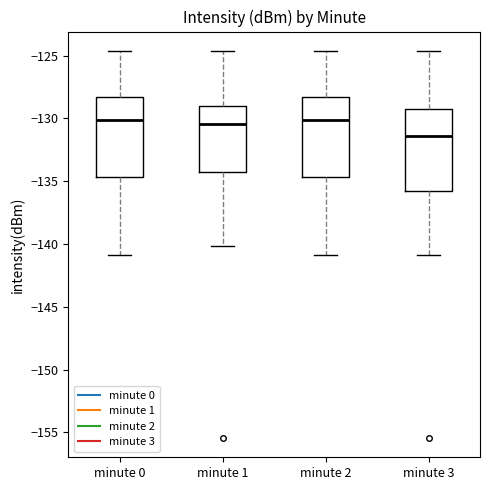

Reading left to right, read every box against the y-axis: the position of its median line, the range the box covers, and the ends of its whiskers. The values are not printed on the chart, so give them approximately, as read against the axis.

minute 0: median -130.0, box -134.5 to -128.5, whiskers -141.0 to -124.5
minute 1: median -130.5, box -134.5 to -129.0, whiskers -140.0 to -124.5
minute 2: median -130.0, box -134.5 to -128.5, whiskers -141.0 to -124.5
minute 3: median -131.5, box -136.0 to -129.5, whiskers -141.0 to -124.5